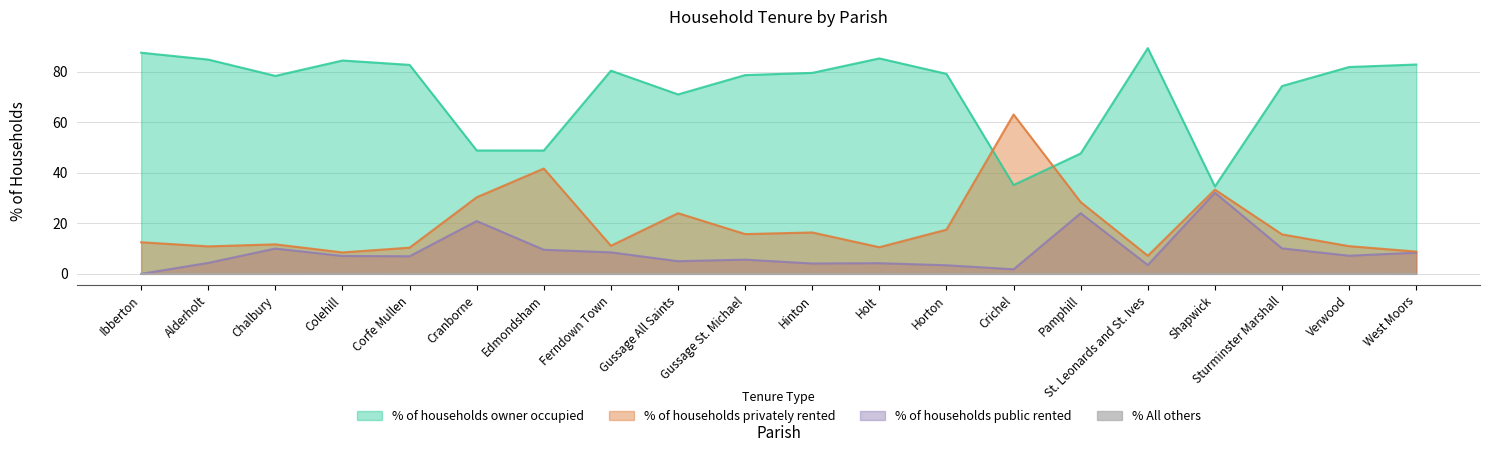

Is the value of % of households privately rented at Ferndown Town greater than the value of % of households public rented at Crichel?

Yes